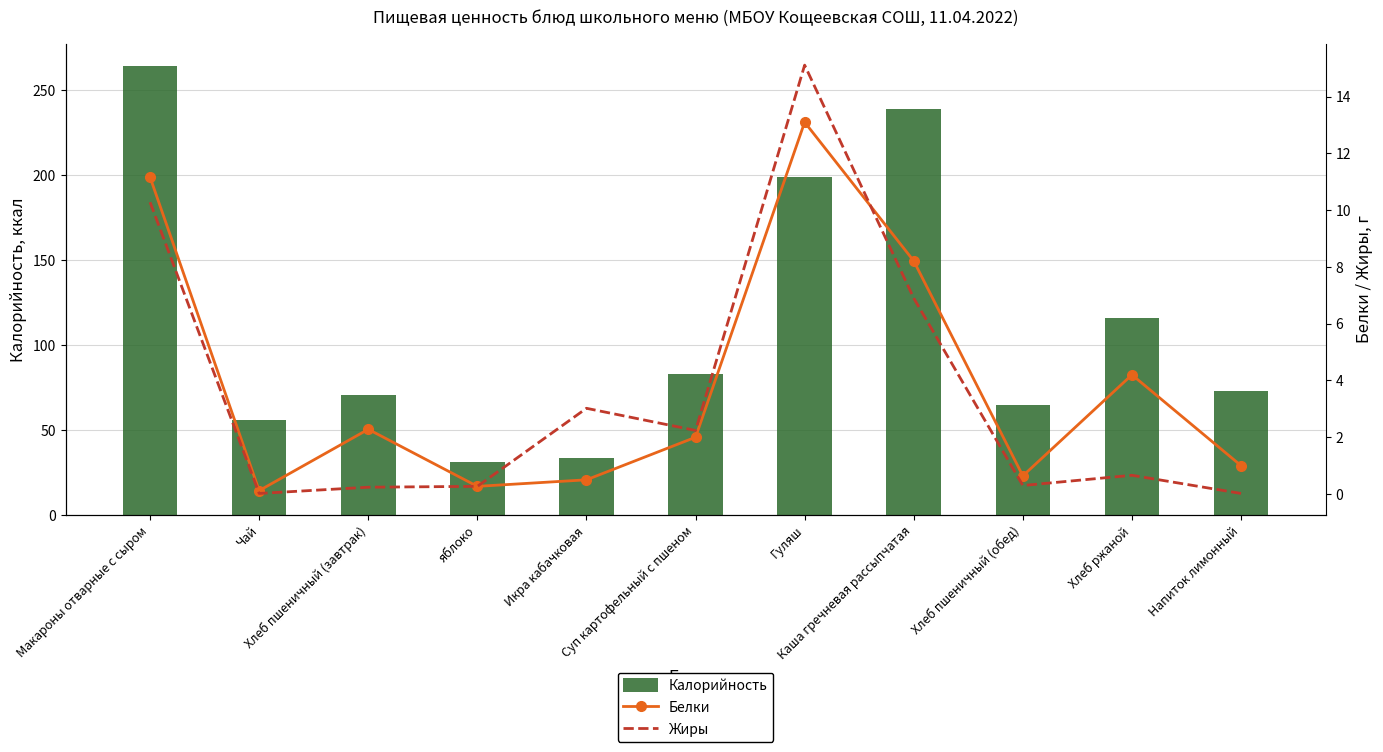

Which has a higher value, Хлеб пшеничный (завтрак) or Каша гречневая рассыпчатая?

Каша гречневая рассыпчатая